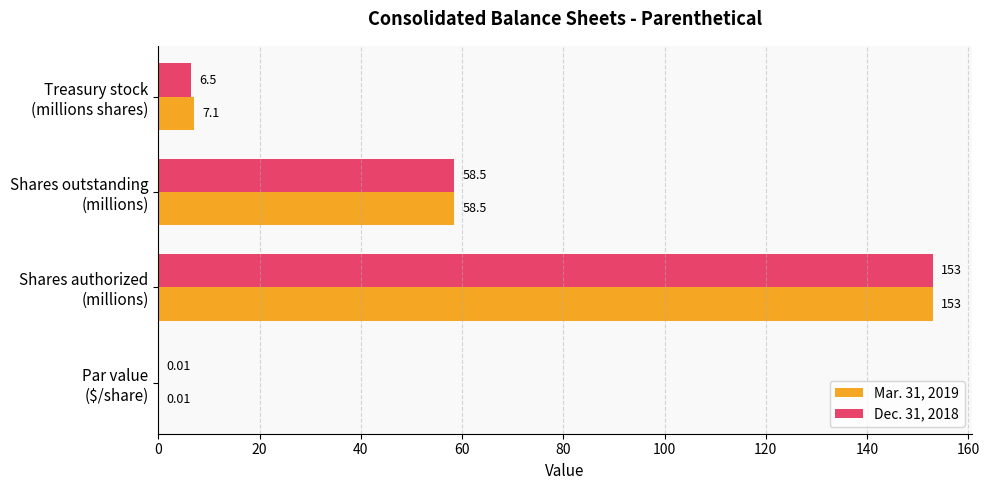

Which series has the largest total across all categories?

Mar. 31, 2019